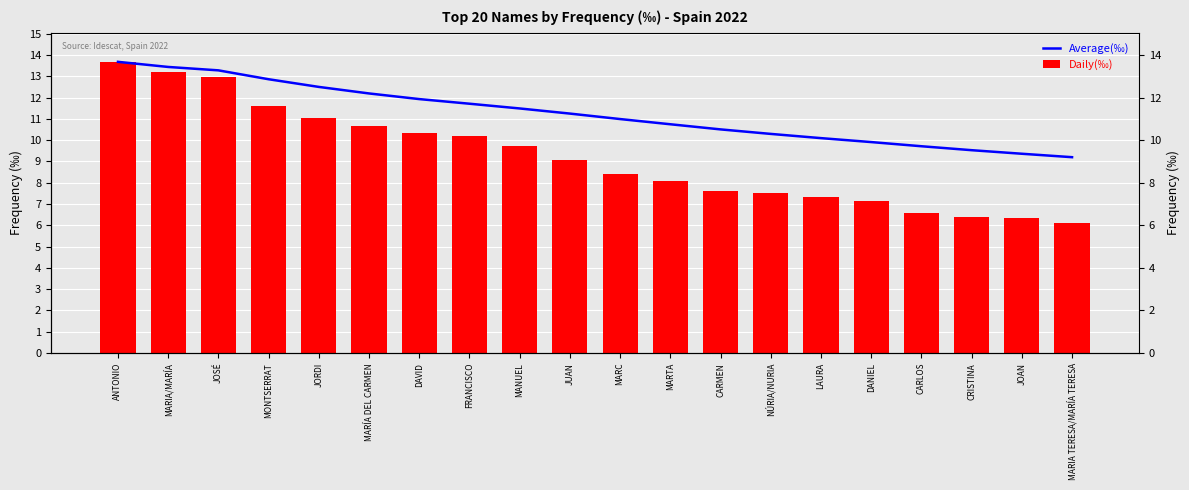

What is the total value across all series at ANTONIO?

27.4